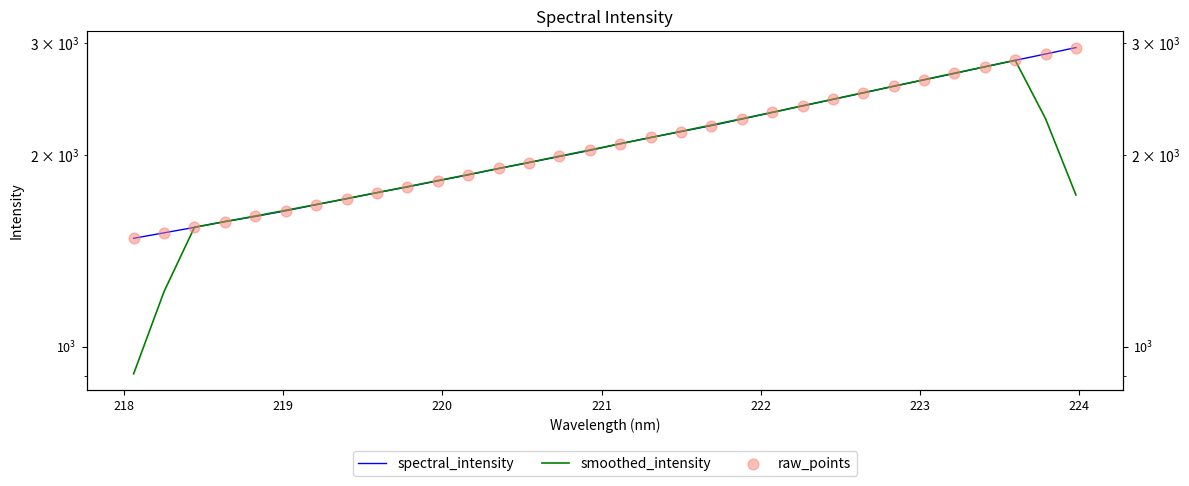

Which series contains the lowest Y value?

smoothed_intensity